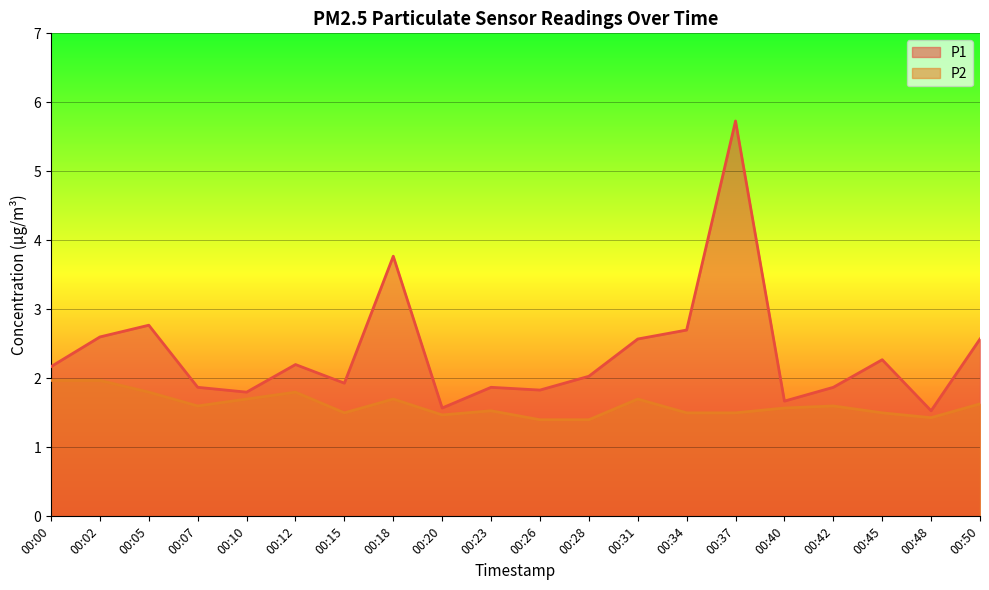

In P2, how many points are lower than both neighbors (excluding endpoints)?

4